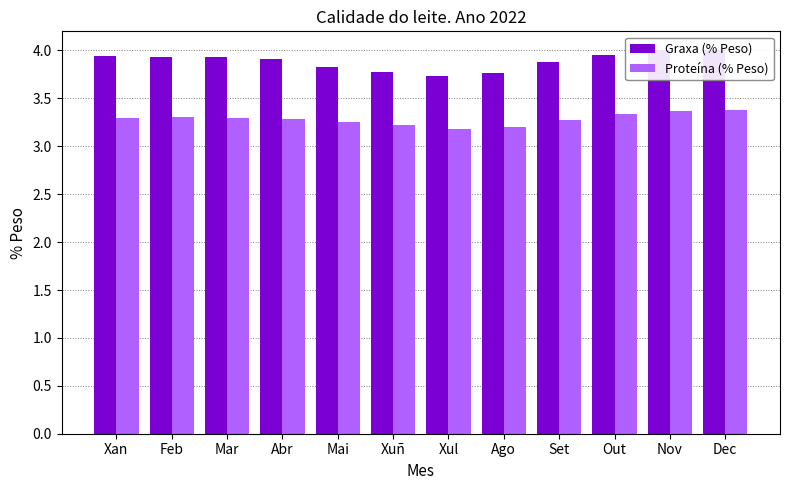

What is the sum of the Proteína (% Peso) values at Mai and Out?

6.6